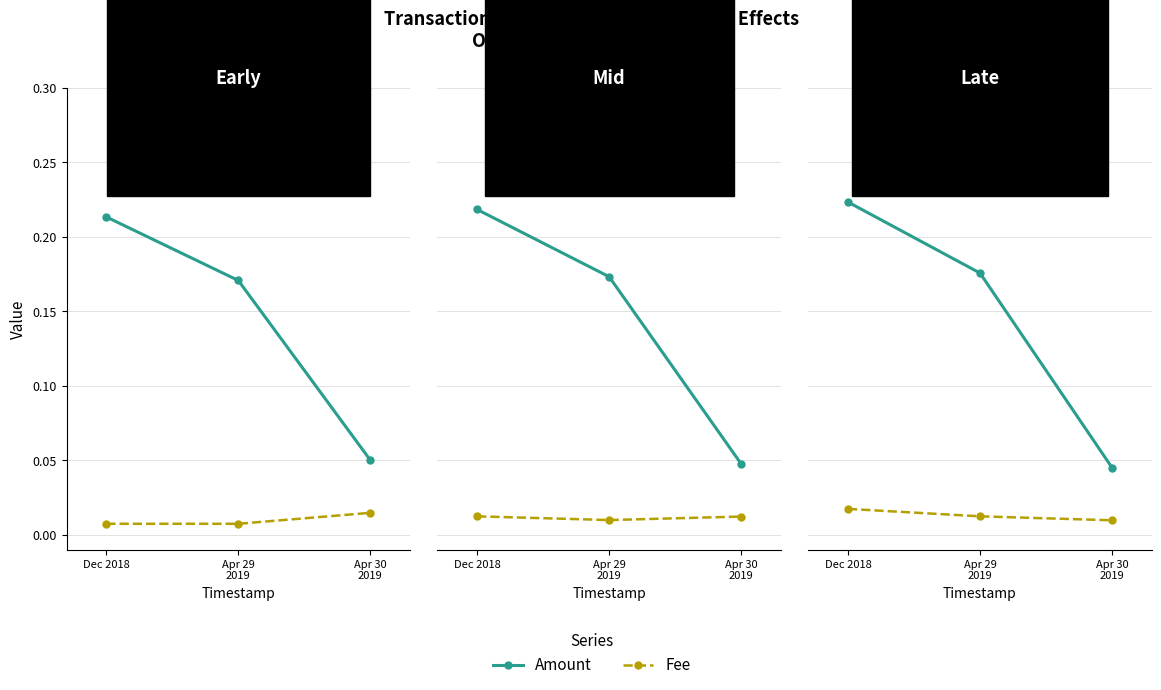

What is the label of the 1st point from the left?

Dec 2018